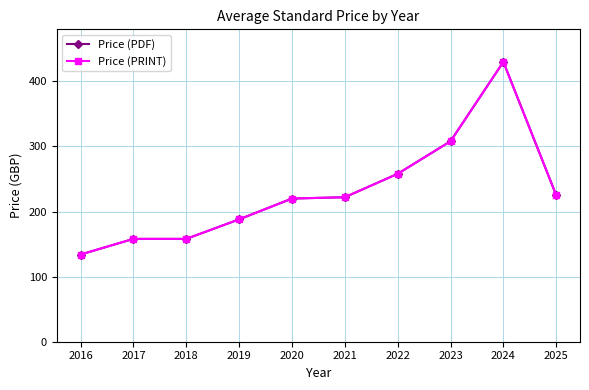

True or false: Price (PRINT) and Price (PDF) cross at least once.

False